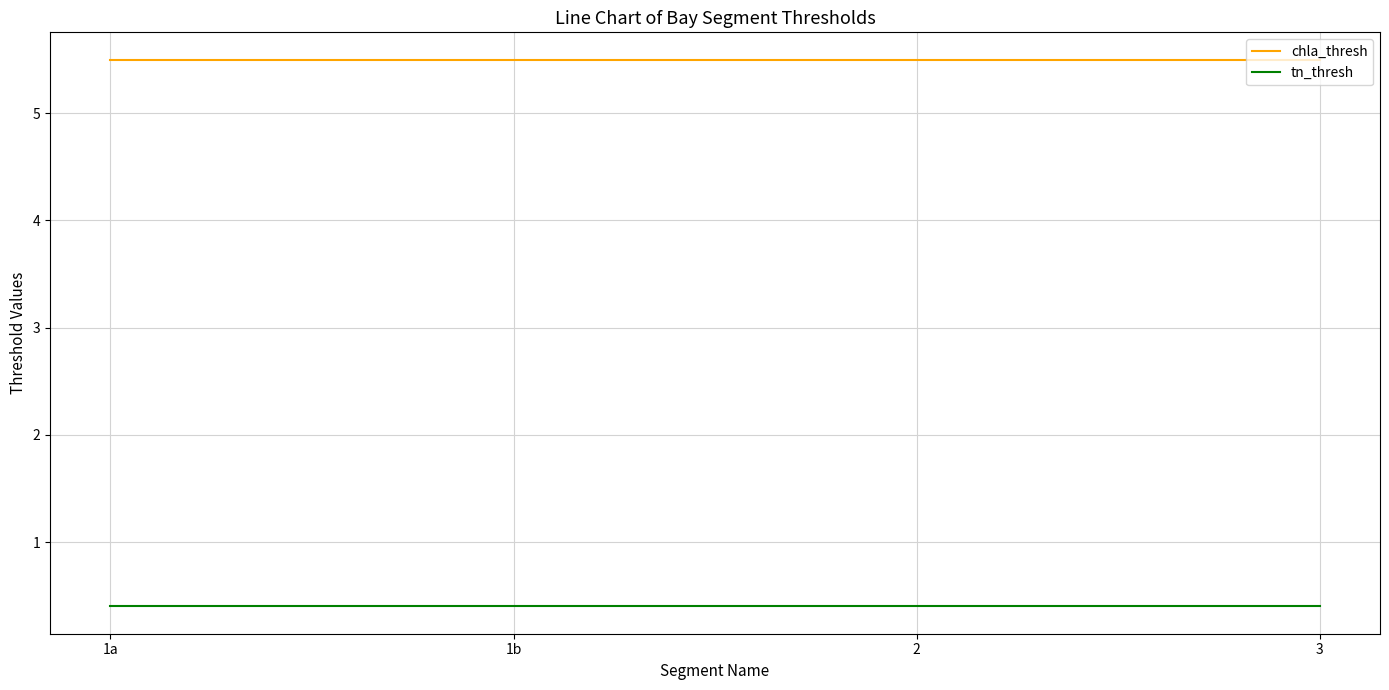

Reading left to right, what are all the values shown in this chart?

chla_thresh: 1a=5.5	1b=5.5	2=5.5	3=5.5
tn_thresh: 1a=0.4	1b=0.4	2=0.4	3=0.4